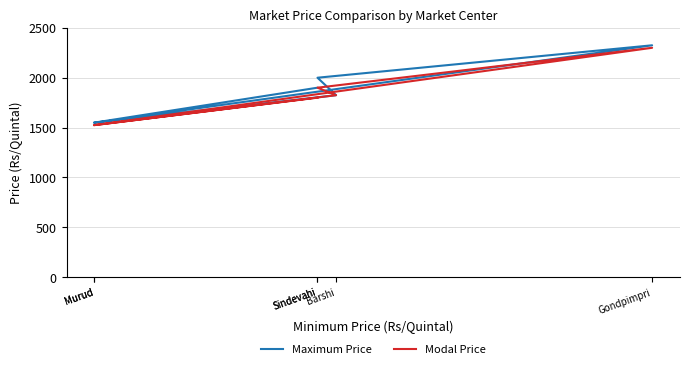

What is the maximum value shown in the chart?

2325